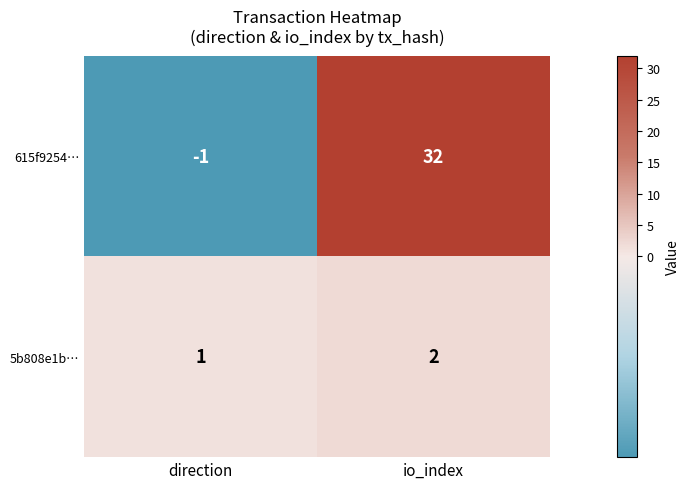

List the series in order of their peak value, lowest first.

5b808e1b…, 615f9254…